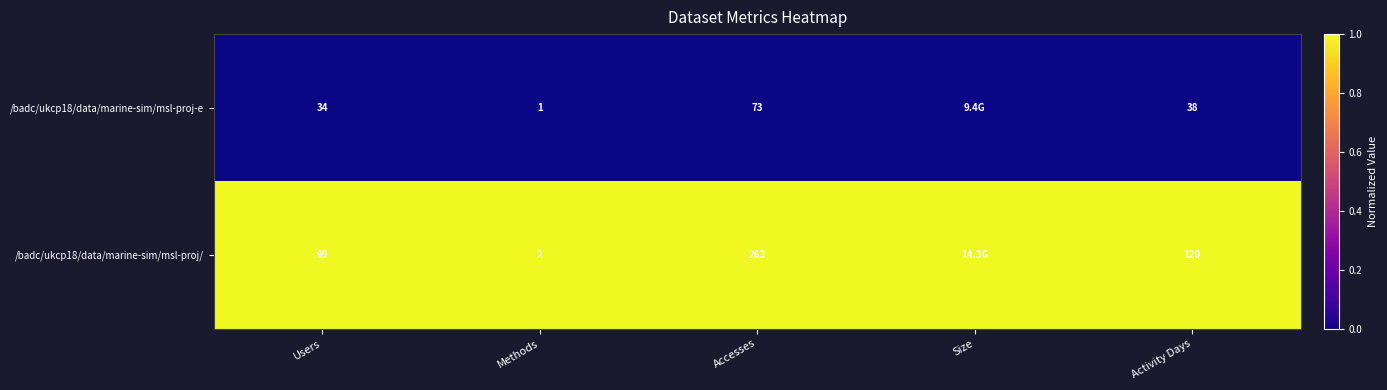

Count the number of data series in this chart.

2